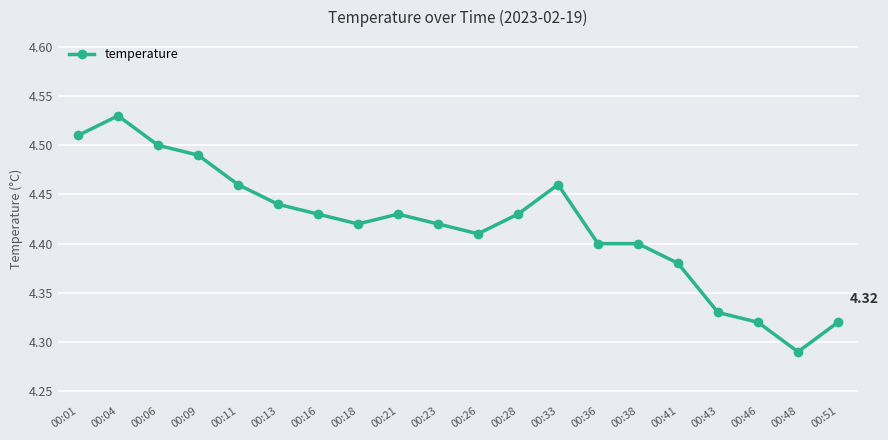

At which label is the value closest to 4?

00:48